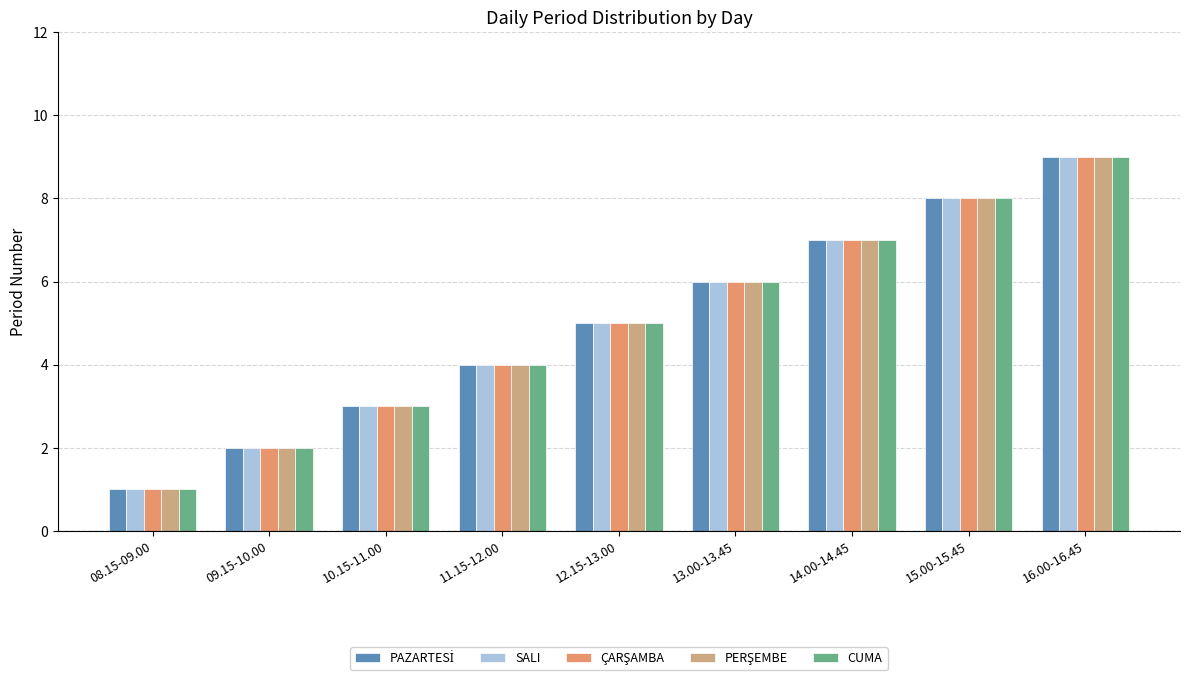

True or false: SALI has a value of 3 at 09.15-10.00.

False